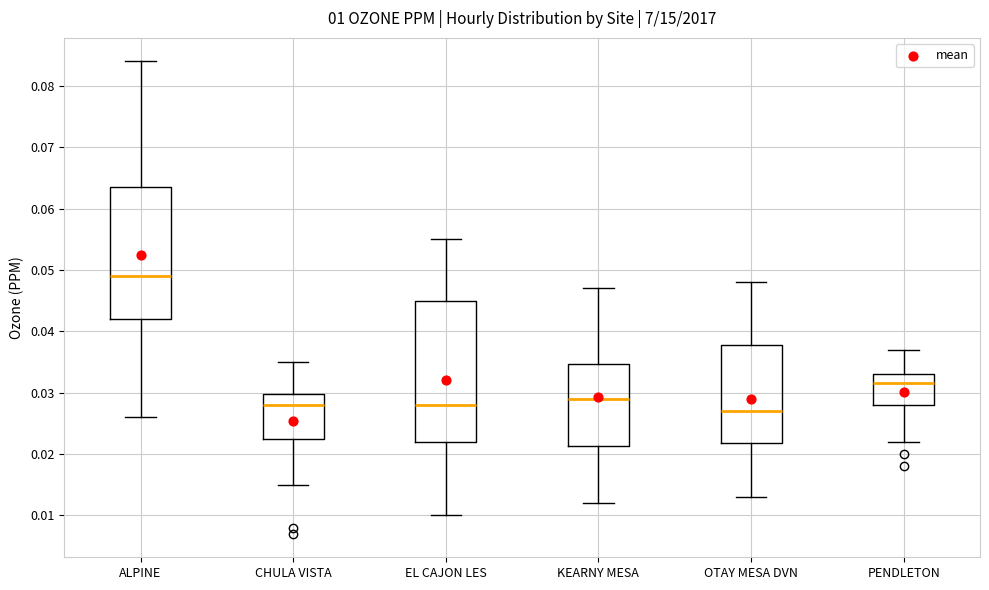

Comparing the boxes themselves (not the whiskers), which one is the tallest?

EL CAJON LES